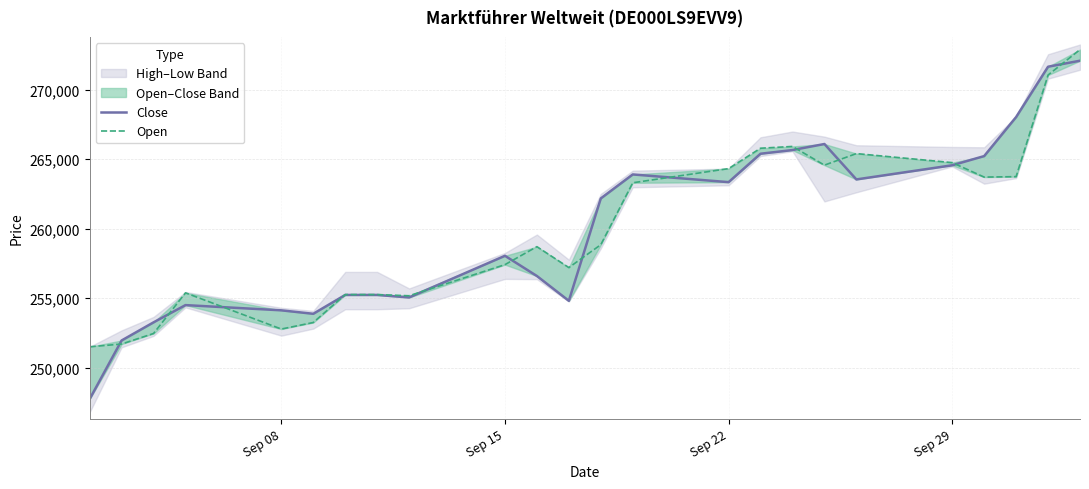

In Open, how many points are lower than both neighbors (excluding endpoints)?

5